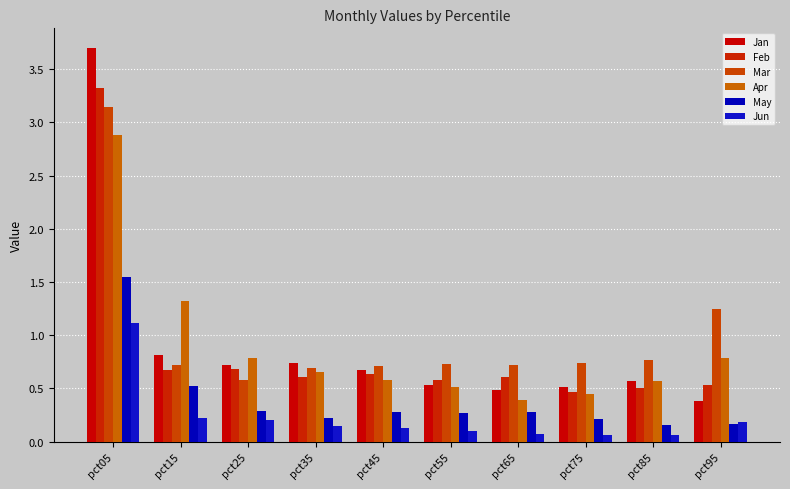

Is the value of Apr at pct75 greater than the value of Jun at pct15?

Yes